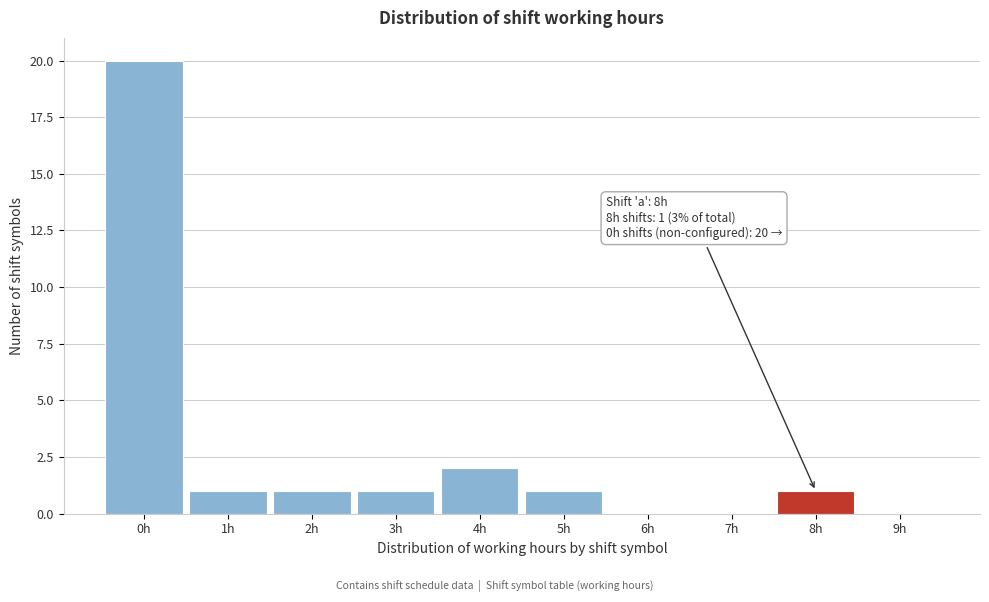

Over which range of the x-axis is the bar tallest?

-0.5 to 0.5